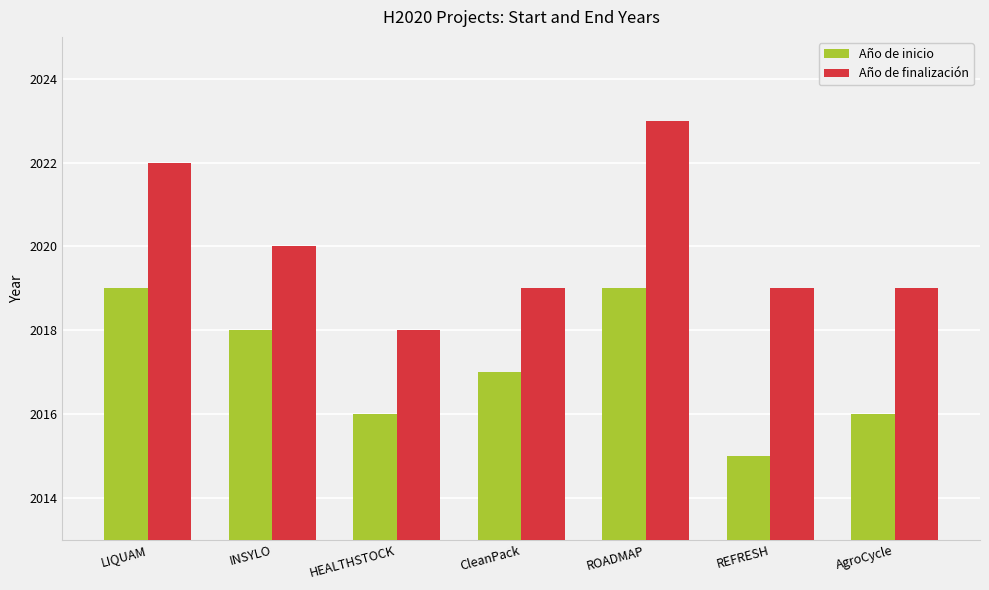

Are the bars grouped side by side (vs. stacked)?

Yes